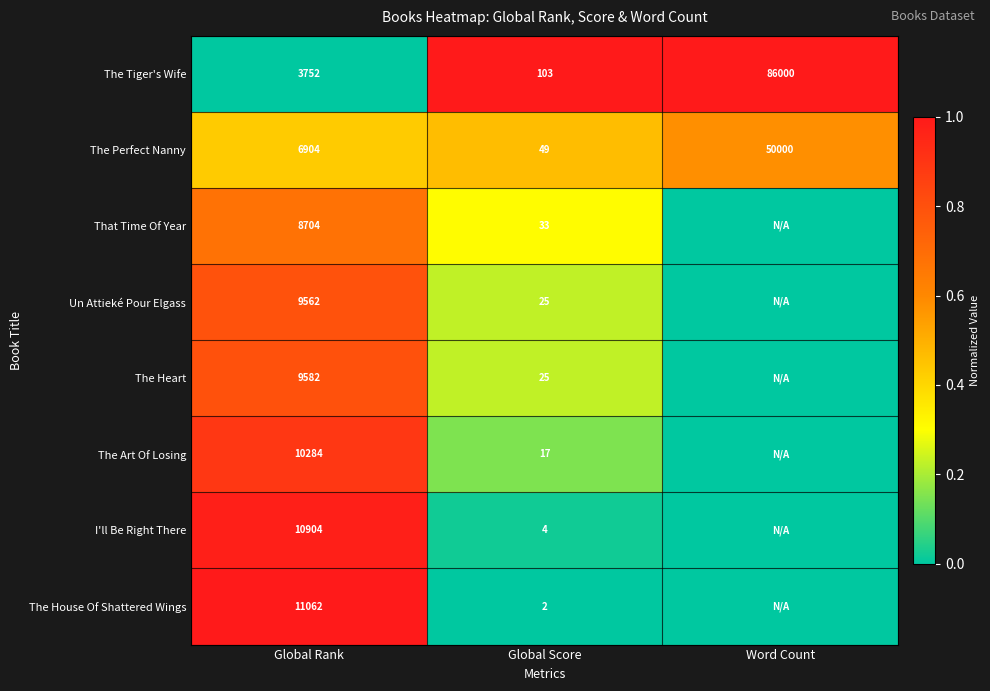

How many The Perfect Nanny values are between 49 and 50000?

3